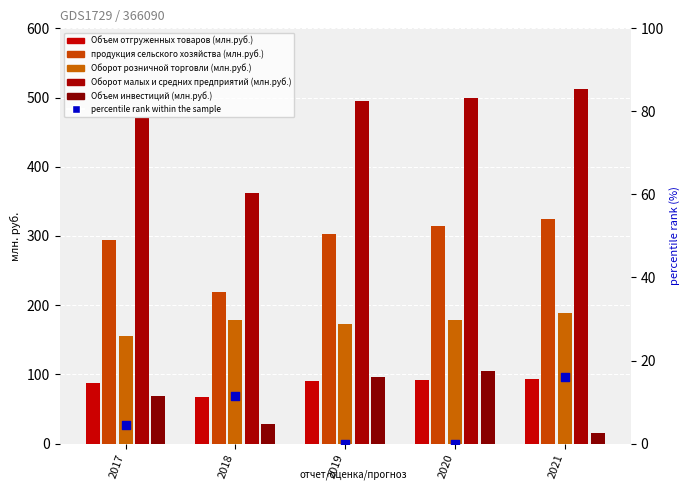

Which series has the widest spread of Y values?

Оборот малых и средних предприятий (млн.руб.)